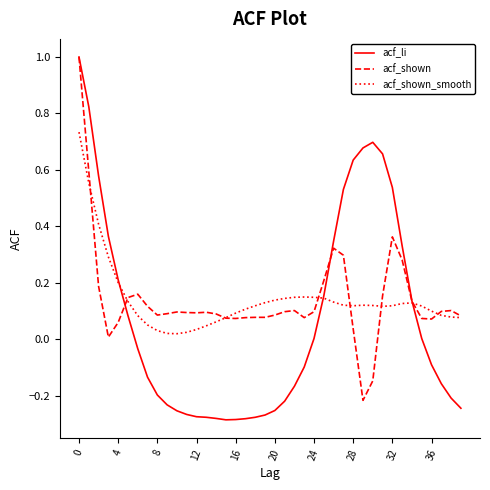

Which series has the widest spread of values?

acf_li